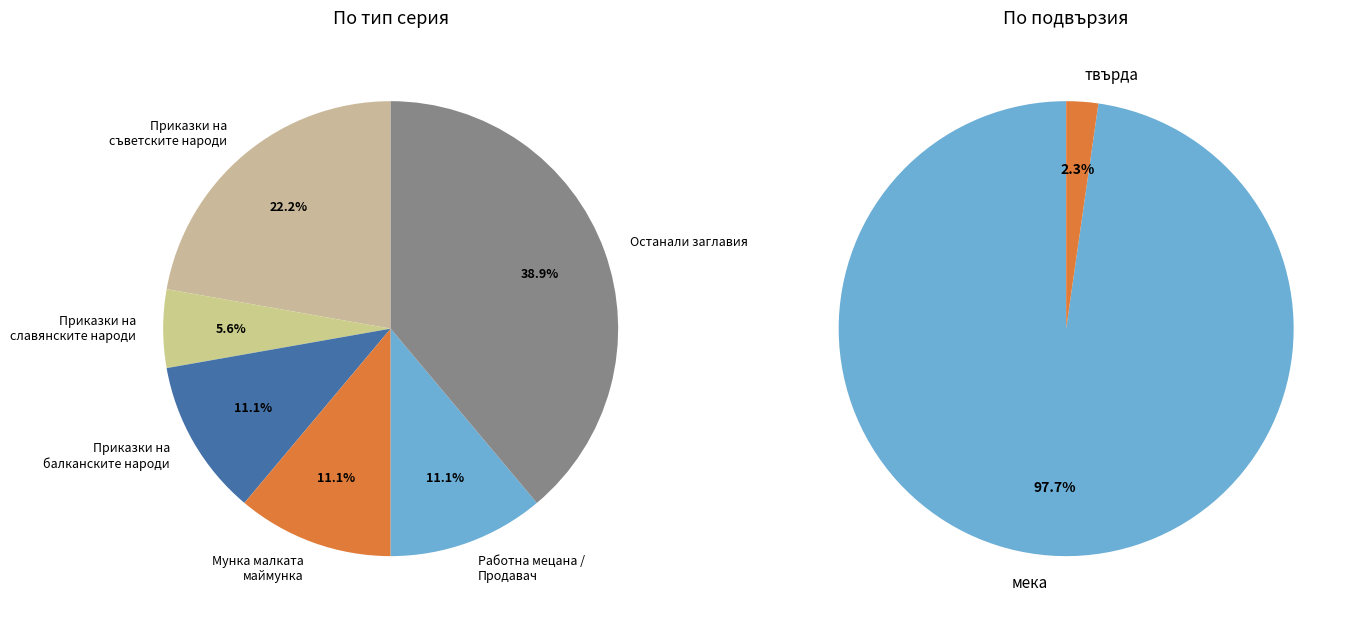

Which has a higher value, Мека or мека?

Мека